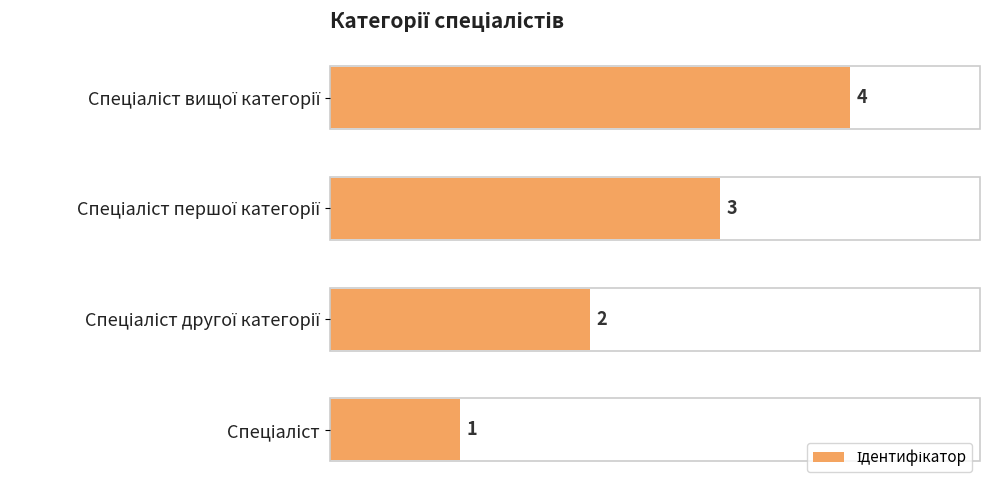

What is the greatest value displayed?

4